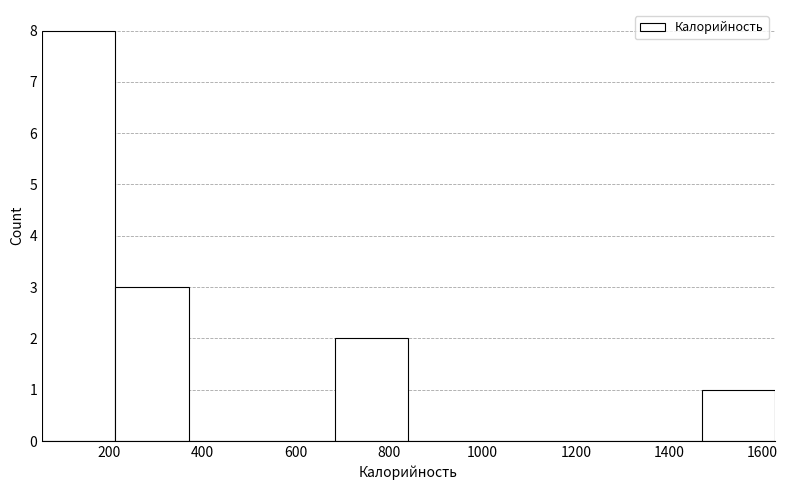

Which range on the x-axis has the tallest bar?

60 to 220